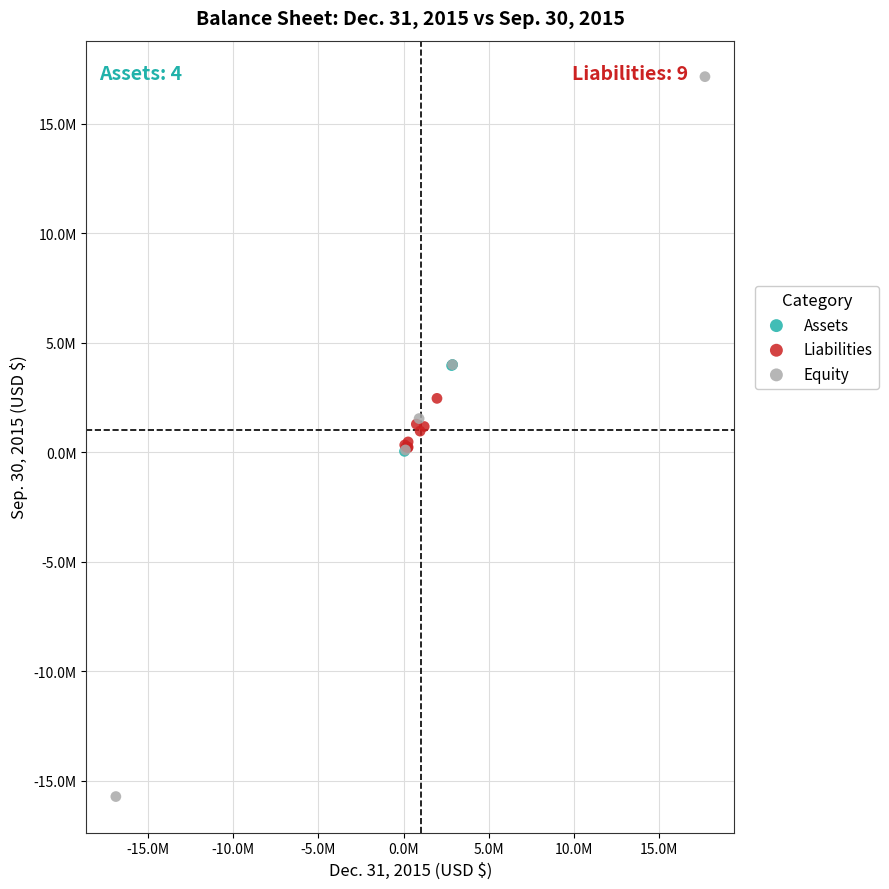

Which series reaches the maximum Y coordinate?

Equity